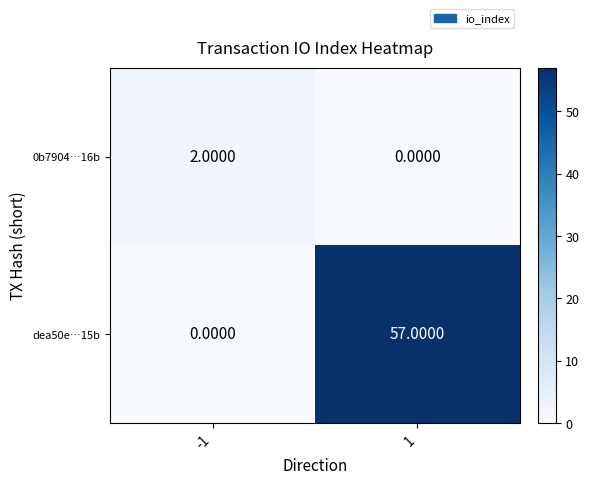

Which series changed the most between -1 and 1?

dea50e…15b